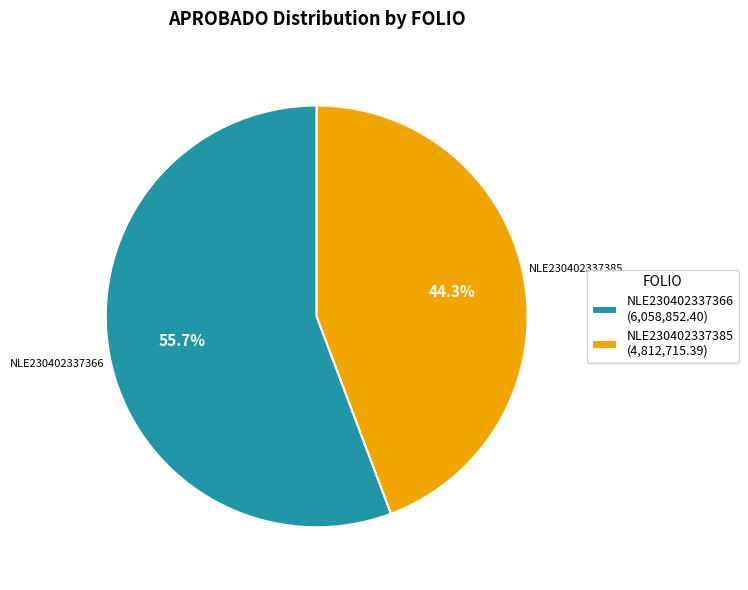

Which has a higher value, NLE230402337366 or NLE230402337385?

NLE230402337366